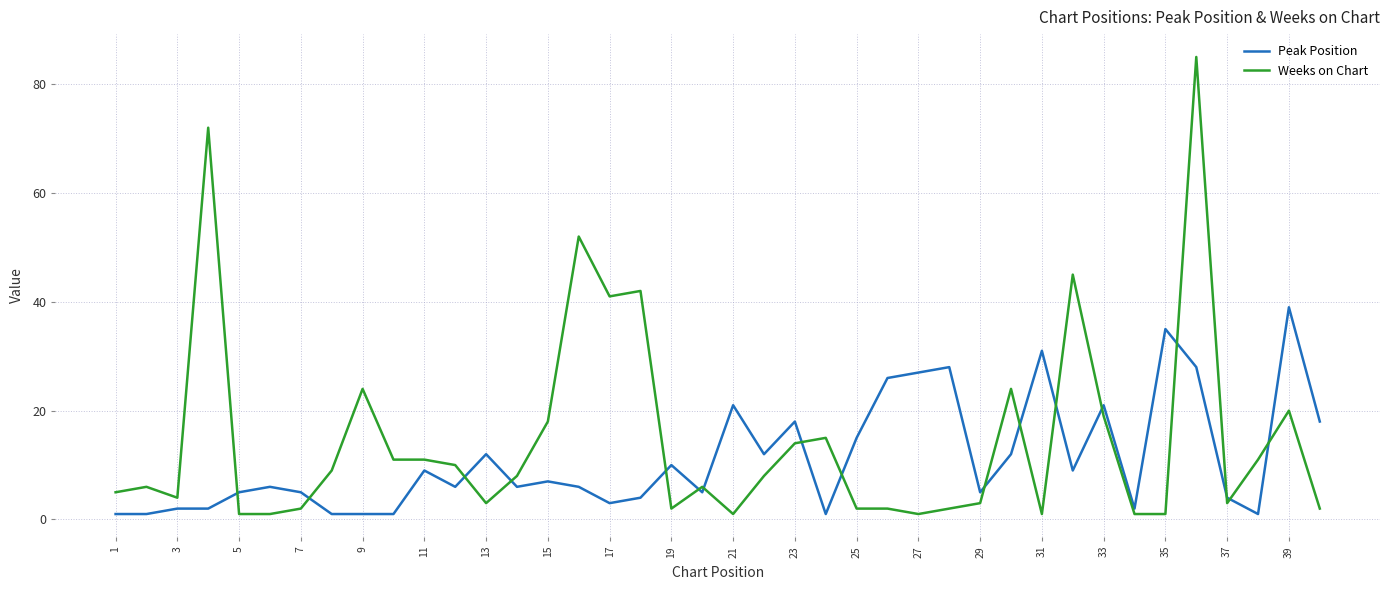

List the series in order of their peak value, highest first.

Weeks on Chart, Peak Position